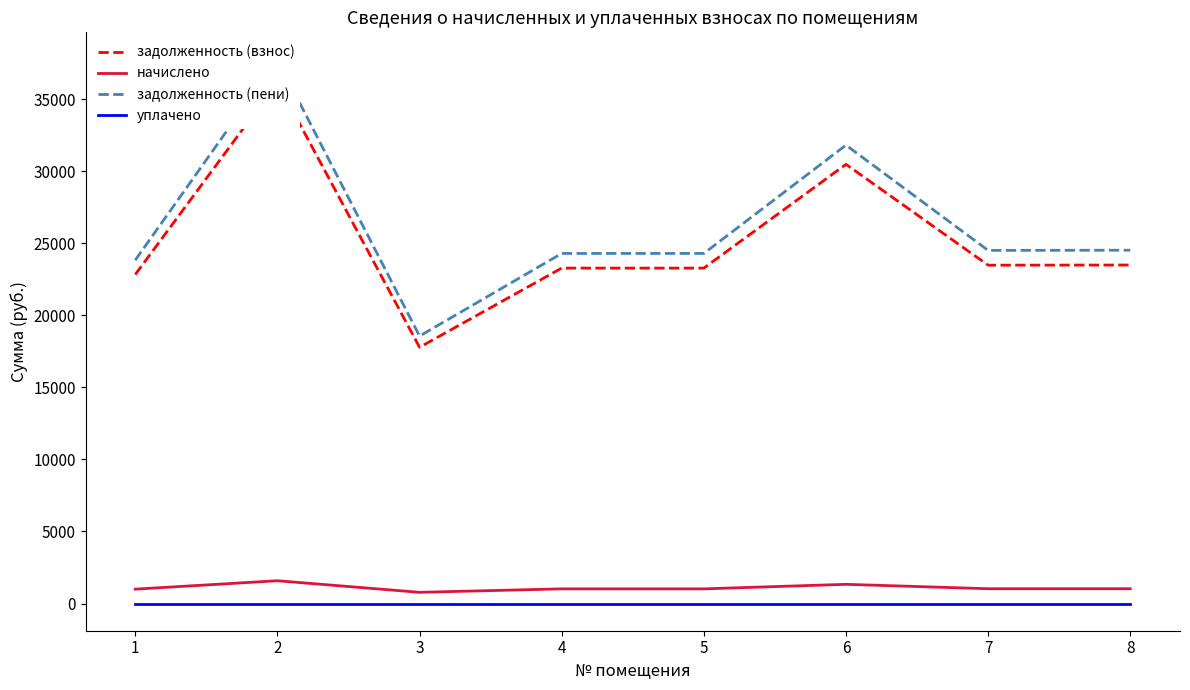

The value of задолженность (пени) at 3 is 5023.6. True or false?

False